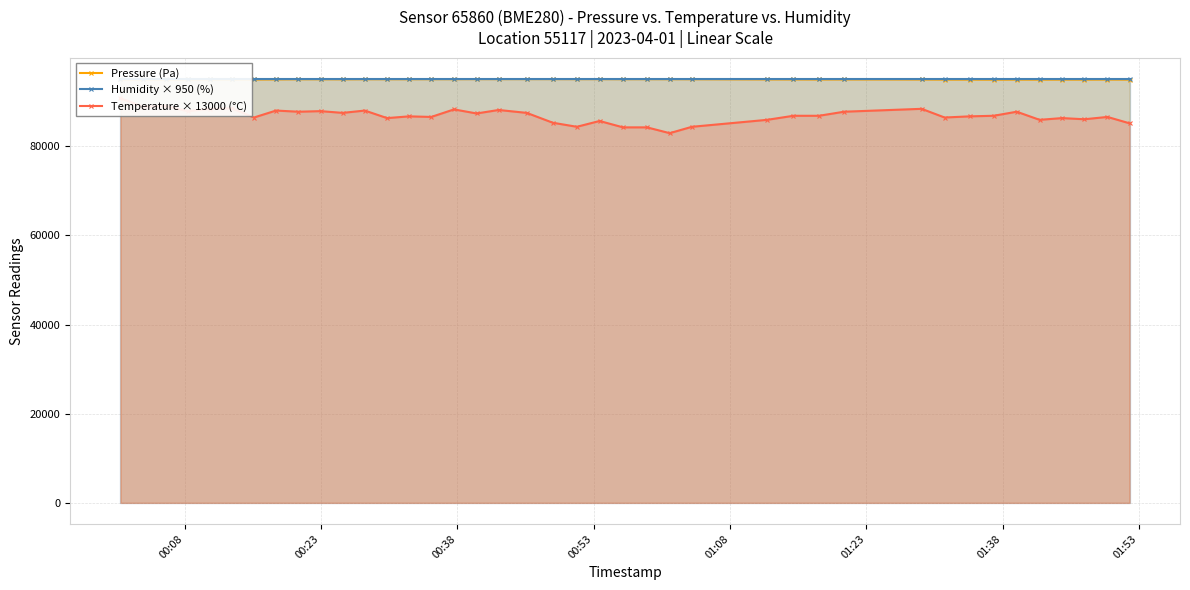

True or false: Pressure (Pa) has more than 0 points higher than both neighbors.

True